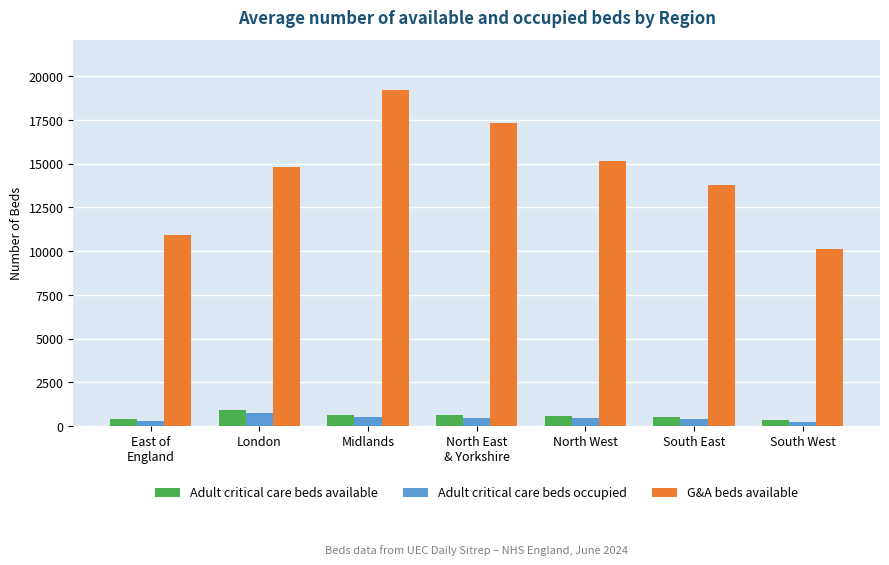

The G&A beds available series shows 19193 at Midlands. True or false?

True